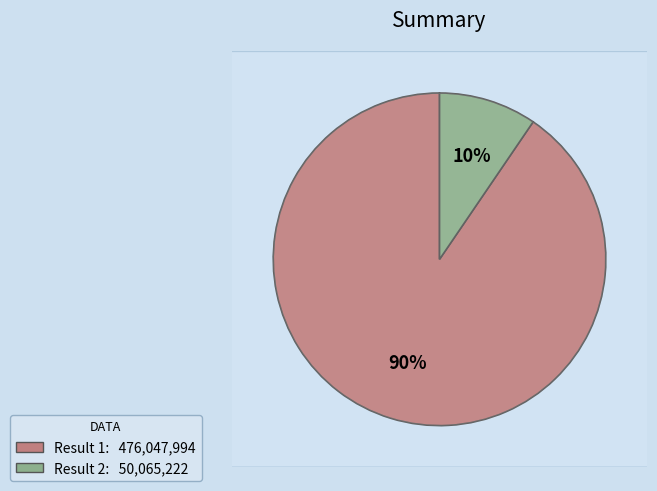

True or false: 1 accounts for 90% of the total.

True